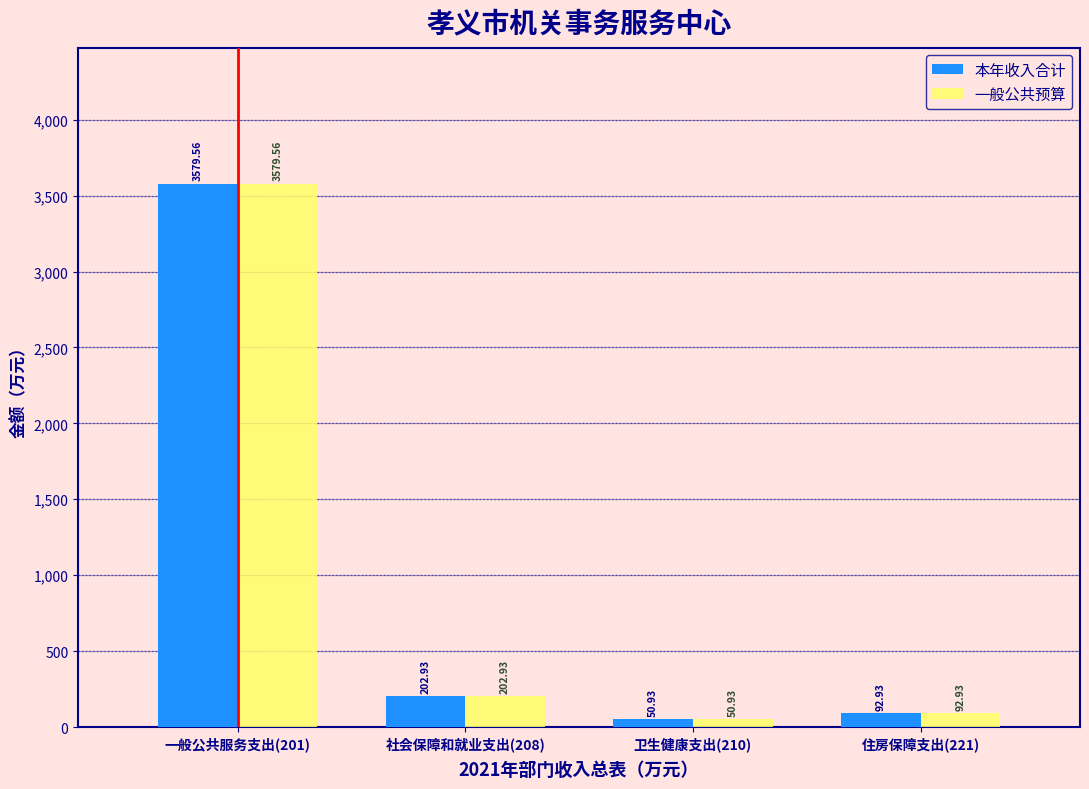

What is the total value across all series at 一般公共服务支出(201)?

7159.1